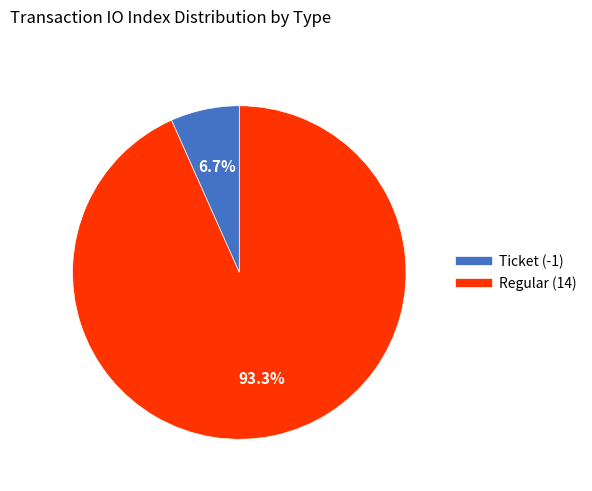

What is the majority slice?

Regular (14)